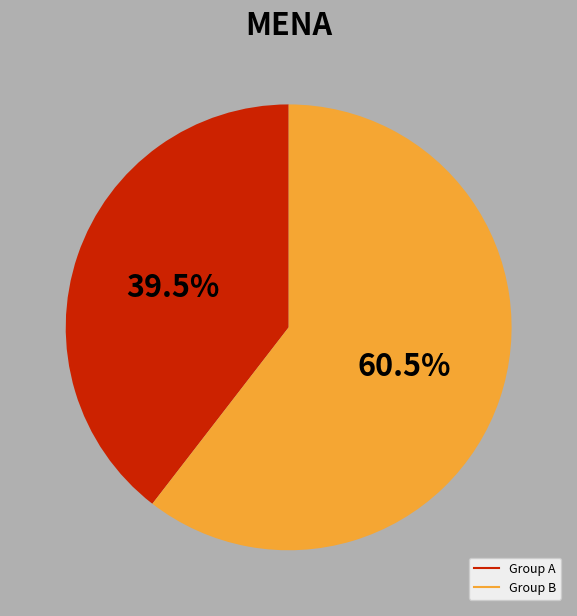

Is there any slice that represents more than half of the pie?

Yes